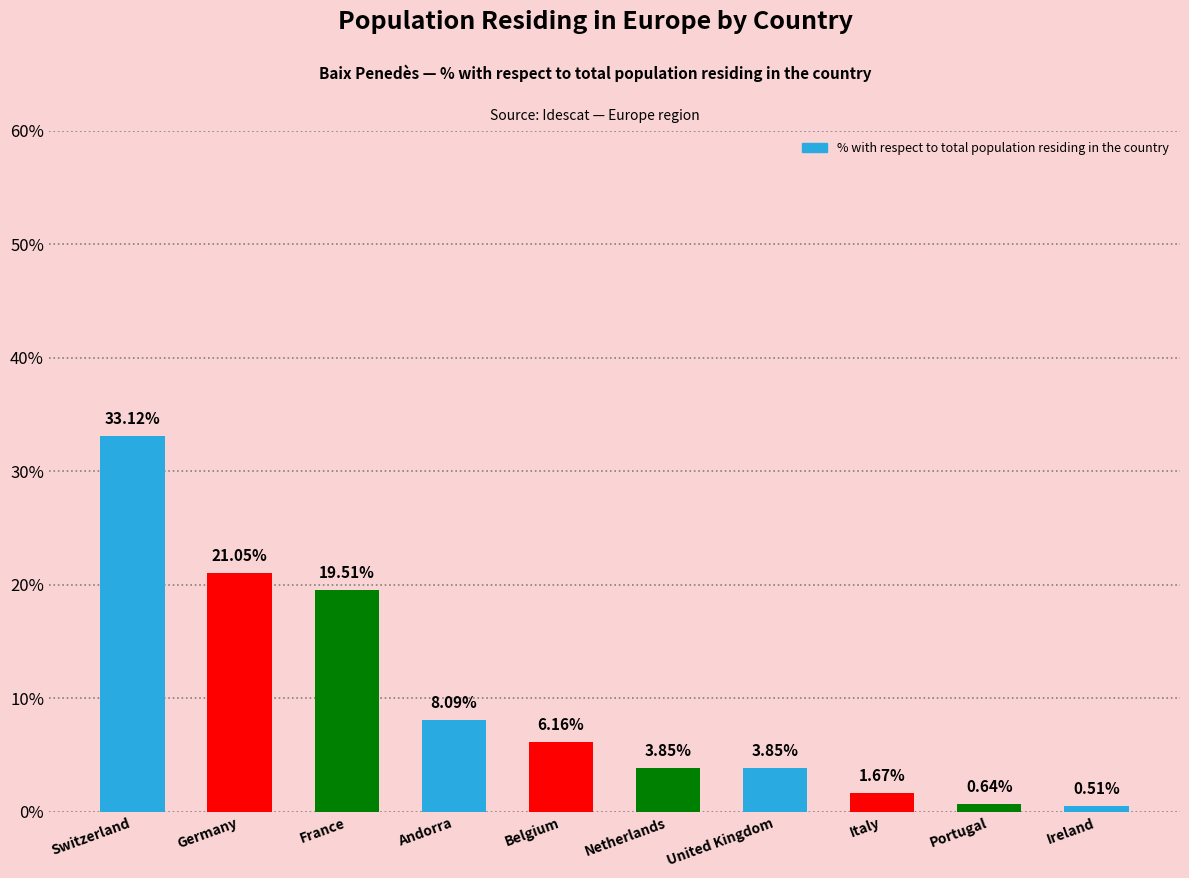

Which category has the highest value across all series?

Switzerland